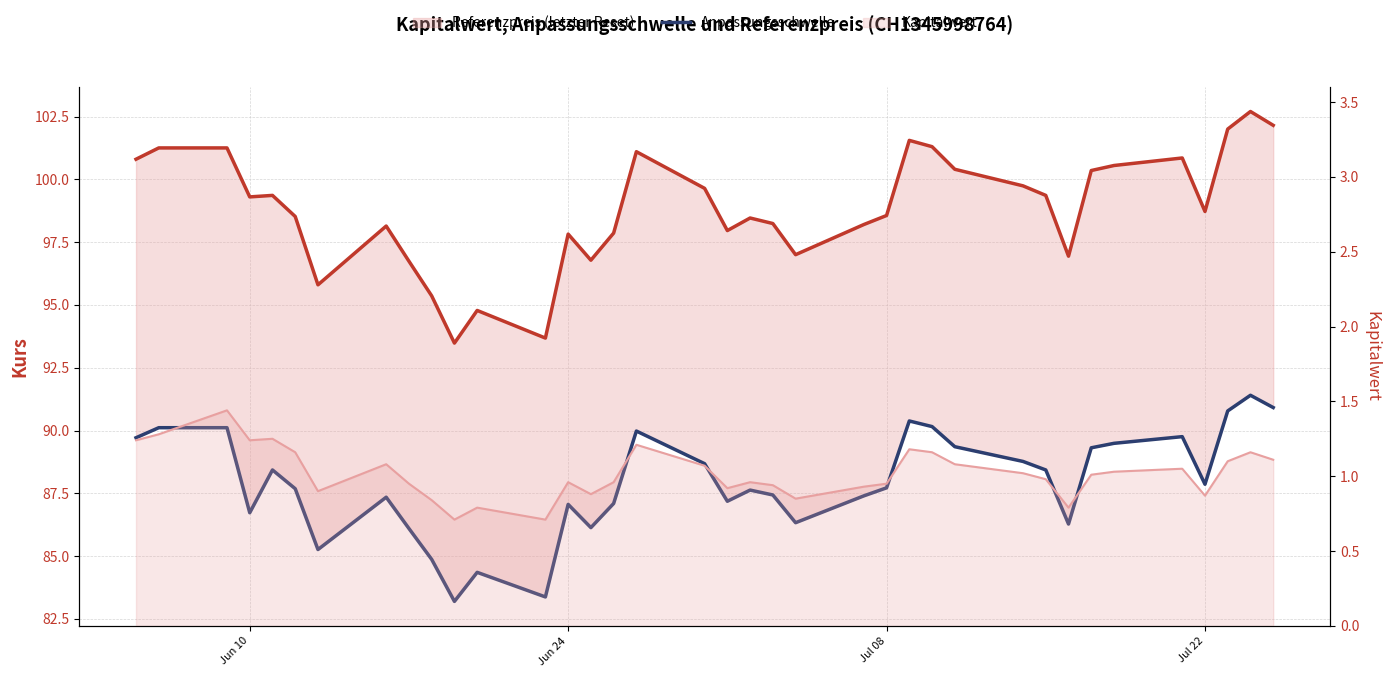

Reading left to right, list all the values displayed in this chart.

Referenzpreis (letzter Reset): 100.8	101.2	101.2	99.3	99.4	98.5	95.8	98.1	96.7	95.4	93.5	94.8	93.7	97.8	96.8	97.9	101.1	99.6	98.0	98.5	98.2	97.0	98.2	98.6	101.5	101.3	100.4	99.7	99.4	96.9	100.3	100.5	100.8	98.7	102.0	102.7	102.2
Anpassungsschwelle: 89.7	90.1	90.1	86.7	88.4	87.7	85.3	87.3	86.1	84.9	83.2	84.4	83.4	87.1	86.1	87.1	90.0	88.7	87.2	87.6	87.4	86.3	87.4	87.7	90.4	90.2	89.4	88.8	88.4	86.3	89.3	89.5	89.8	87.9	90.8	91.4	90.9
Kapitalwert: 1.2	1.3	1.4	1.2	1.2	1.2	0.9	1.1	0.9	0.8	0.7	0.8	0.7	1.0	0.9	1.0	1.2	1.1	0.9	1.0	0.9	0.8	0.9	0.9	1.2	1.2	1.1	1.0	1.0	0.8	1.0	1.0	1.1	0.9	1.1	1.2	1.1